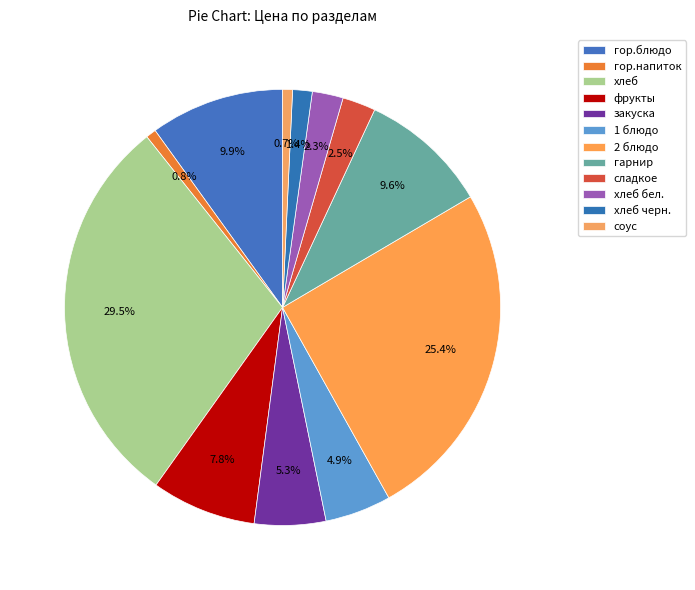

Is гор.напиток the majority of the pie?

No